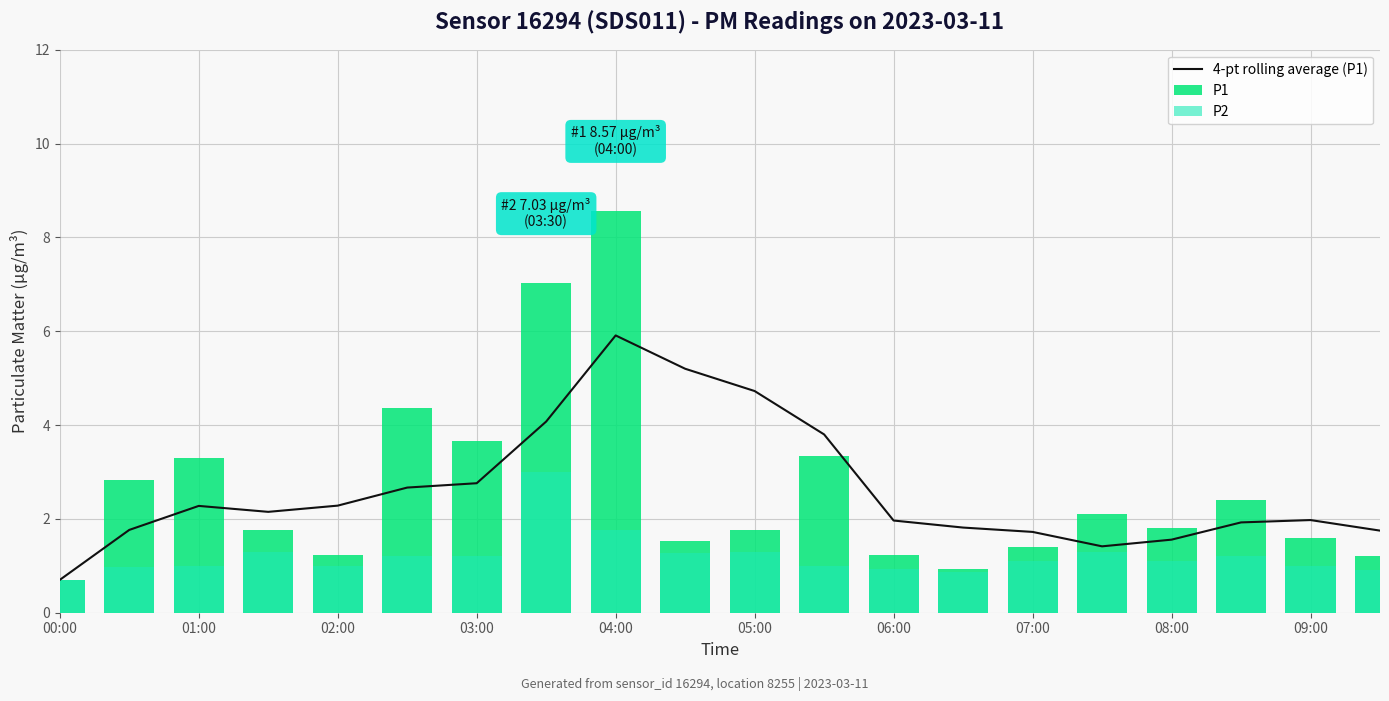

What is the sum of all 4-pt rolling average (P1) values?

52.4